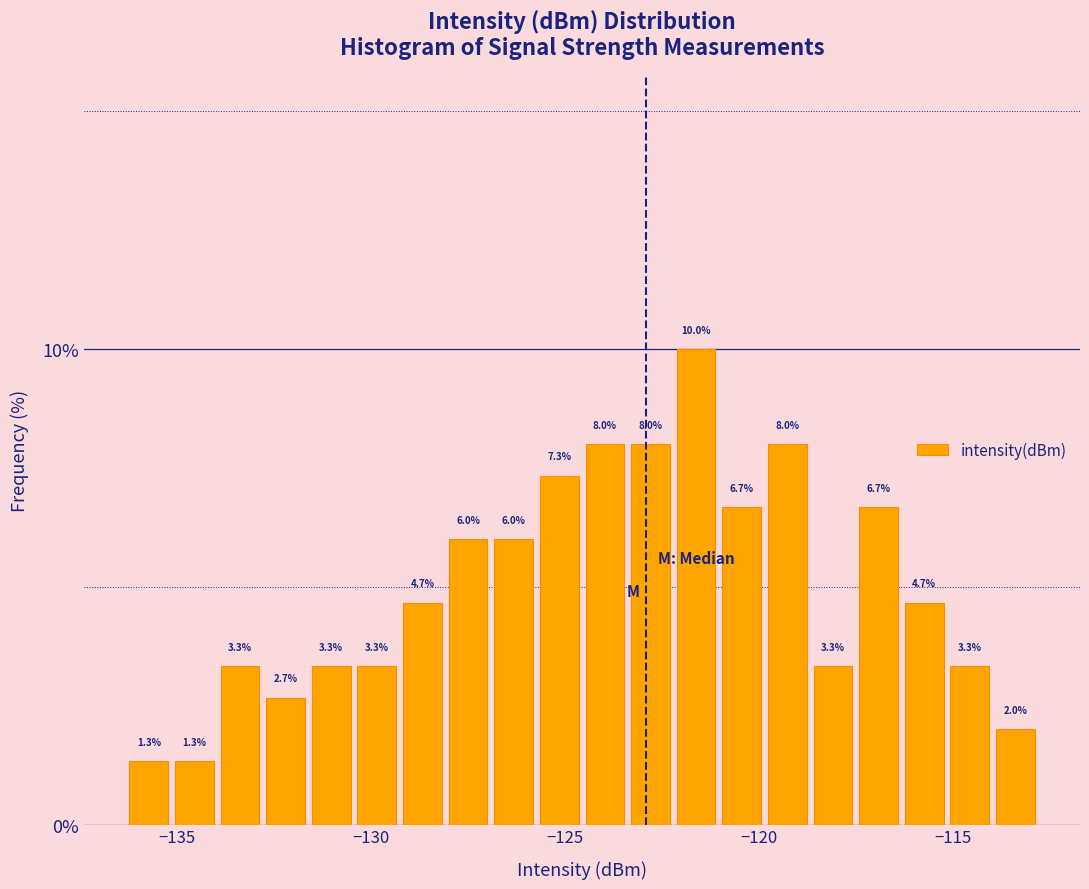

Read against the x-axis, roughly where is the centre of the tallest bar?

-121.5